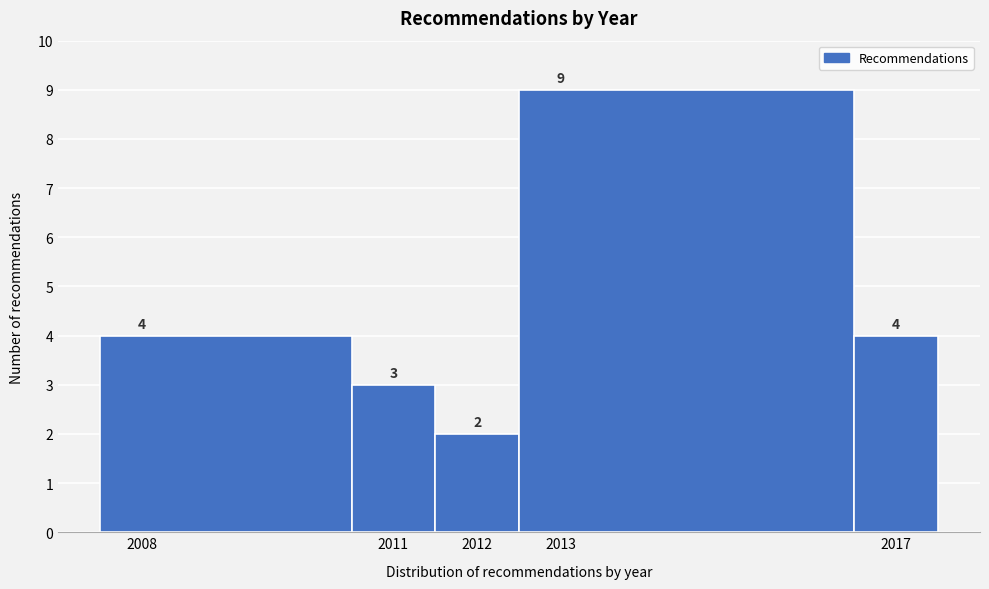

Reading left to right, list every bar in this chart as the range it spans on the x-axis followed by its height.

2007.5 to 2010.5: 4
2010.5 to 2011.5: 3
2011.5 to 2012.5: 2
2012.5 to 2016.5: 9
2016.5 to 2017.5: 4